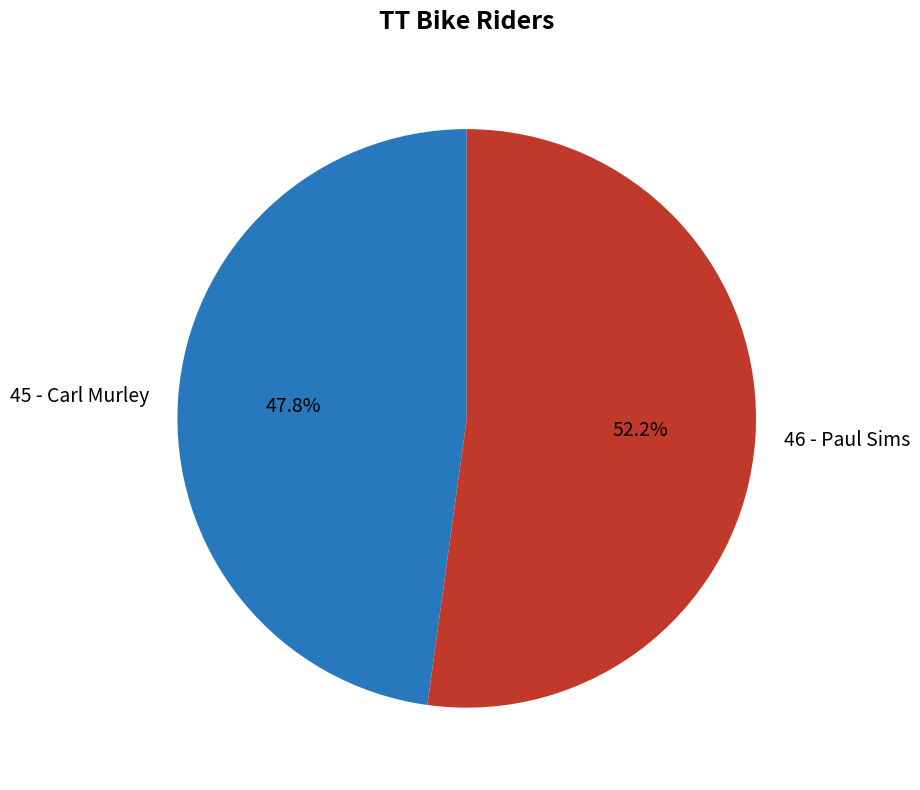

Rank the categories by value from highest to lowest.

46 - Paul Sims, 45 - Carl Murley